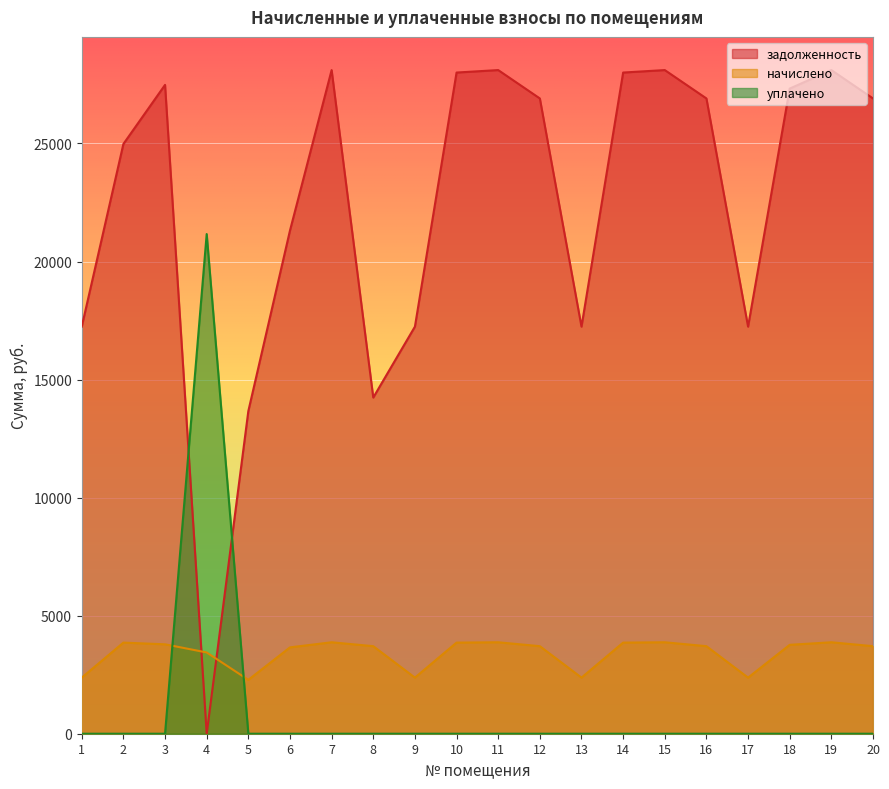

What are all the series names shown in the legend?

задолженность, начислено, уплачено